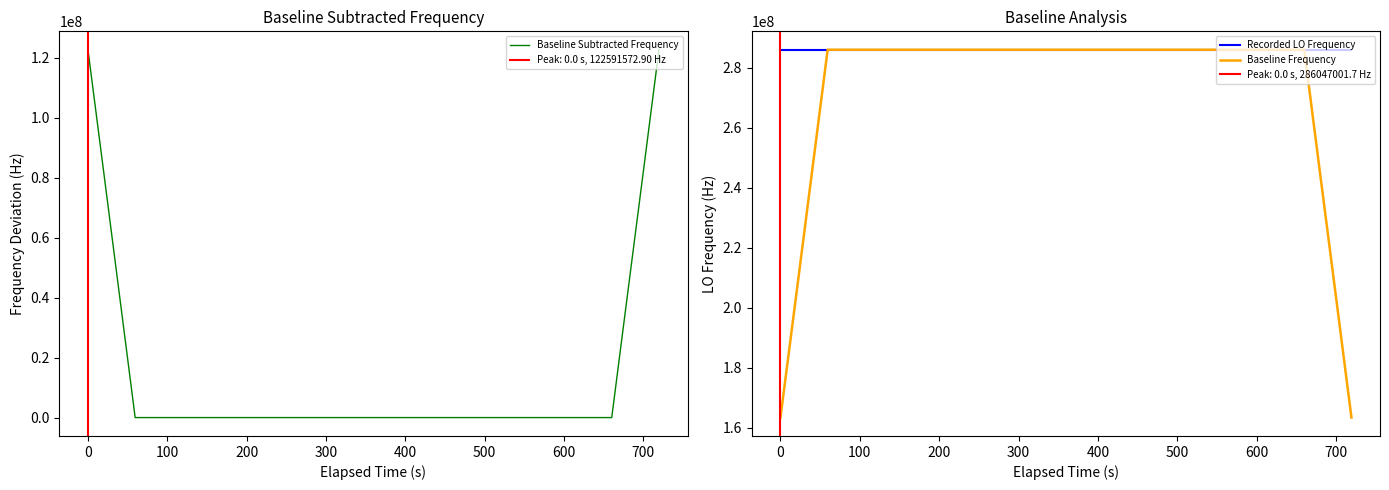

True or false: Baseline Frequency and Baseline Subtracted Frequency cross at least once.

False